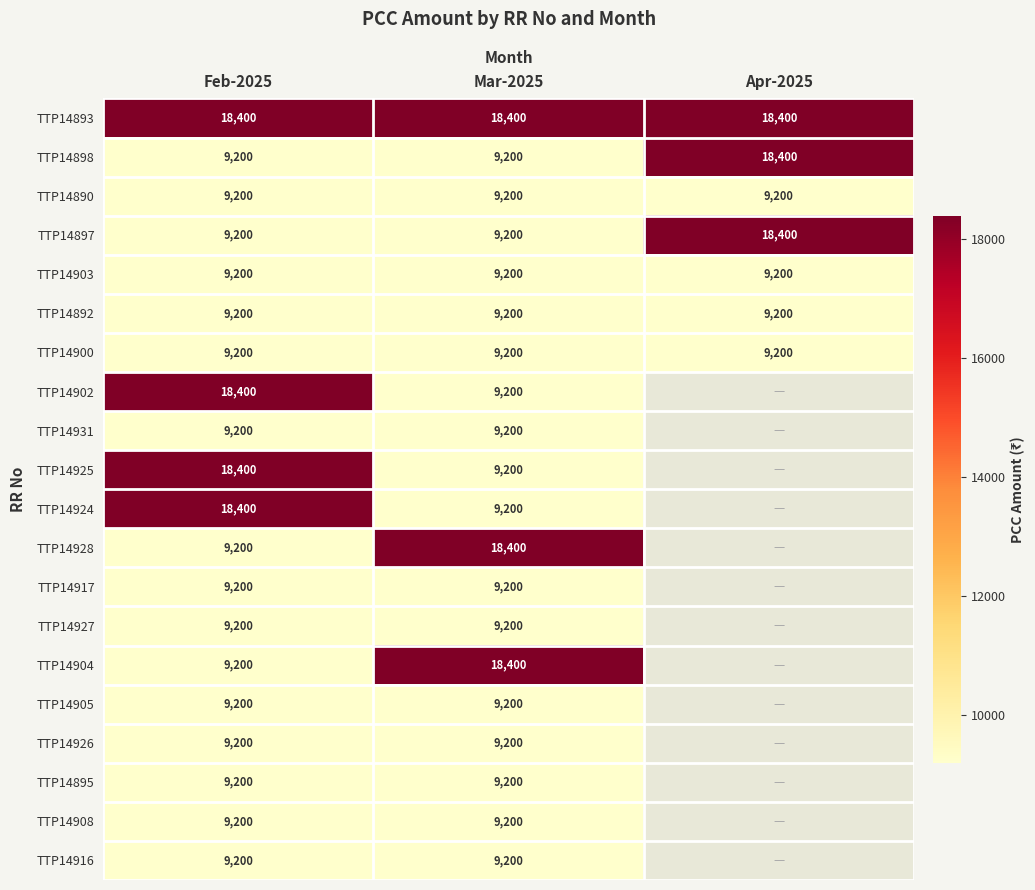

True or false: TTP14897 has a value of 25943.1 at Apr-2025.

False